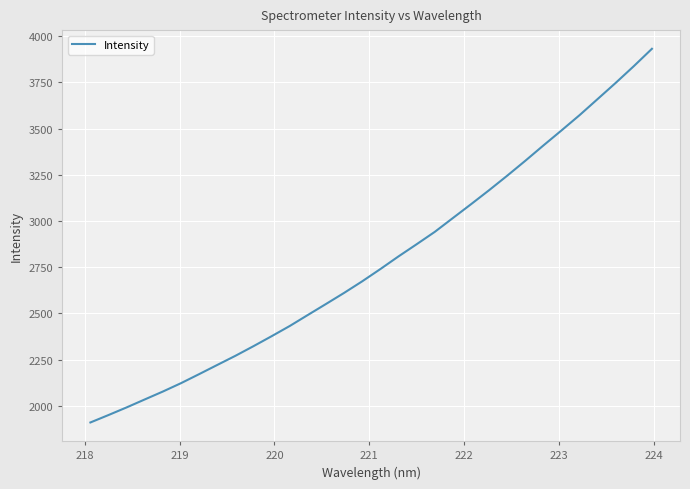

What is the maximum value shown in the chart?

3932.3